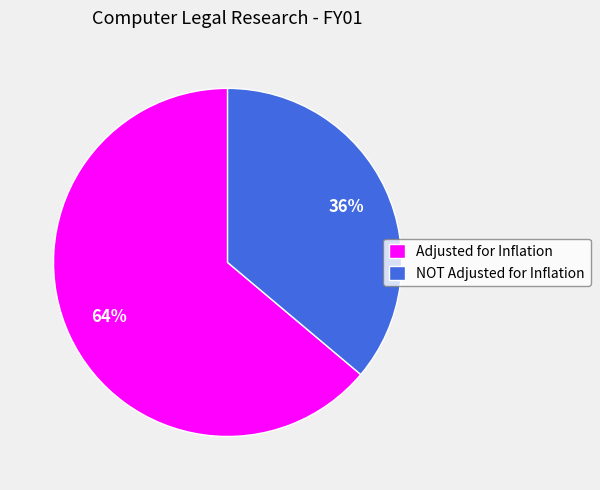

Is there a majority slice in this chart?

Yes